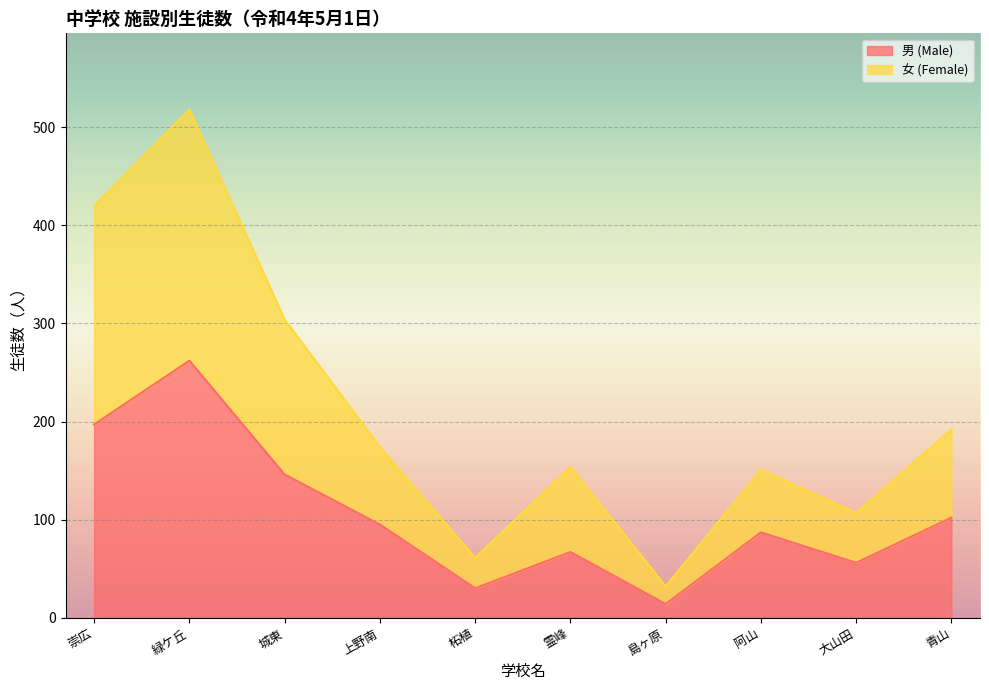

What is the spread (max minus min) of values at 霊峰?

87